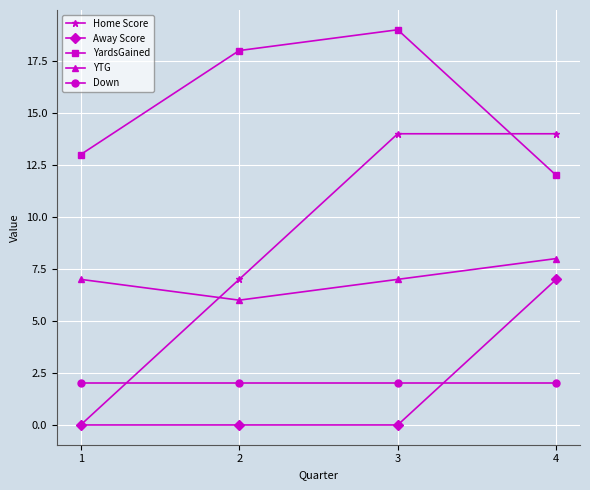

What is the value of the YTG point at the 4th from the left?

8